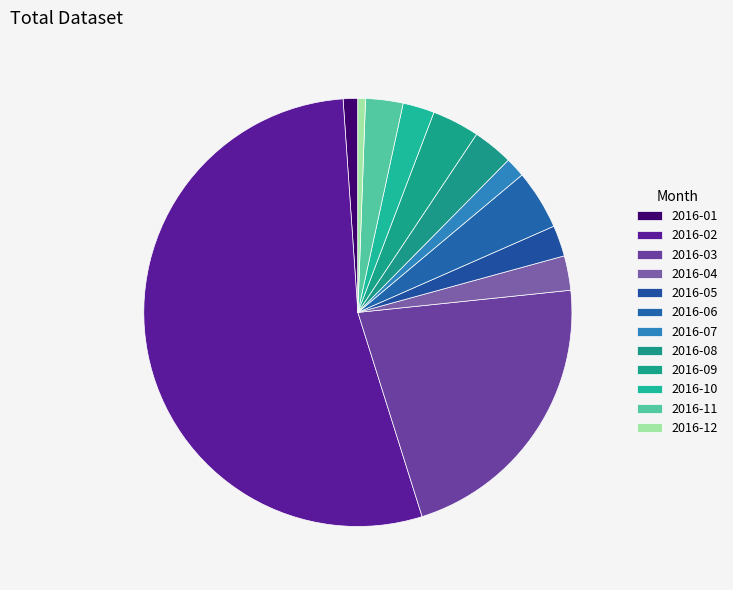

To the nearest percent, what is the combined percentage of 2016-01 and 2016-09?

5%